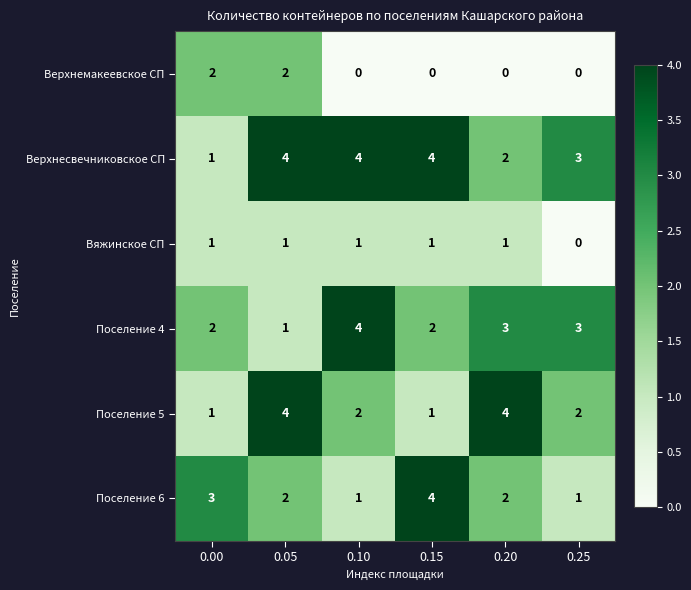

What is the difference between the second highest and minimum values in the Верхнесвечниковское СП series?

3